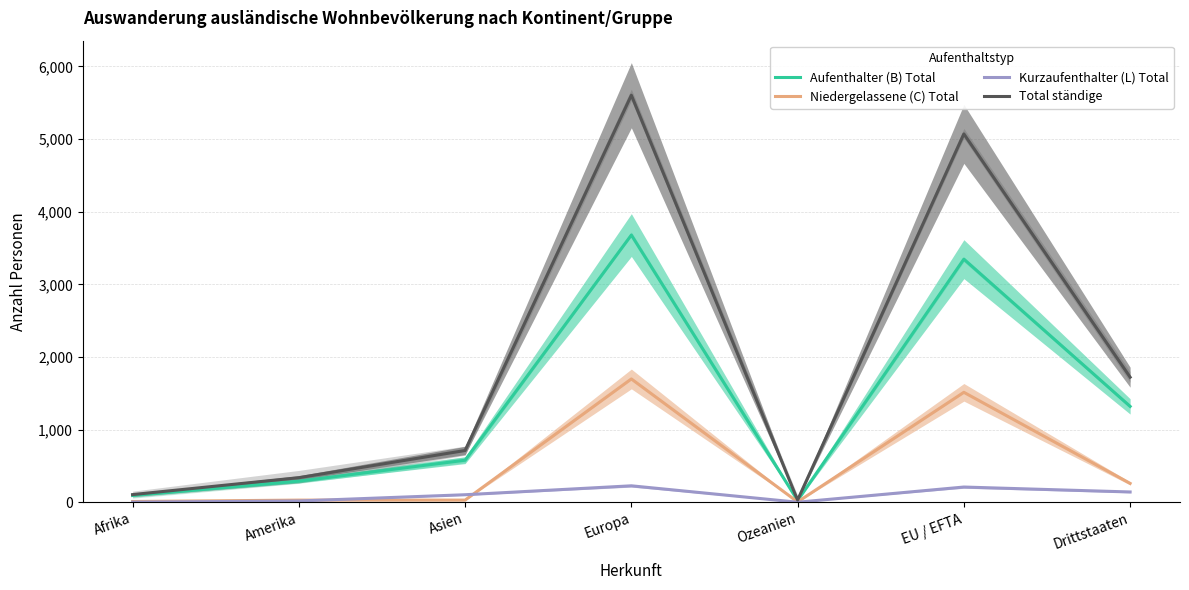

Between Afrika and Asien, which series saw the biggest shift?

Total ständige